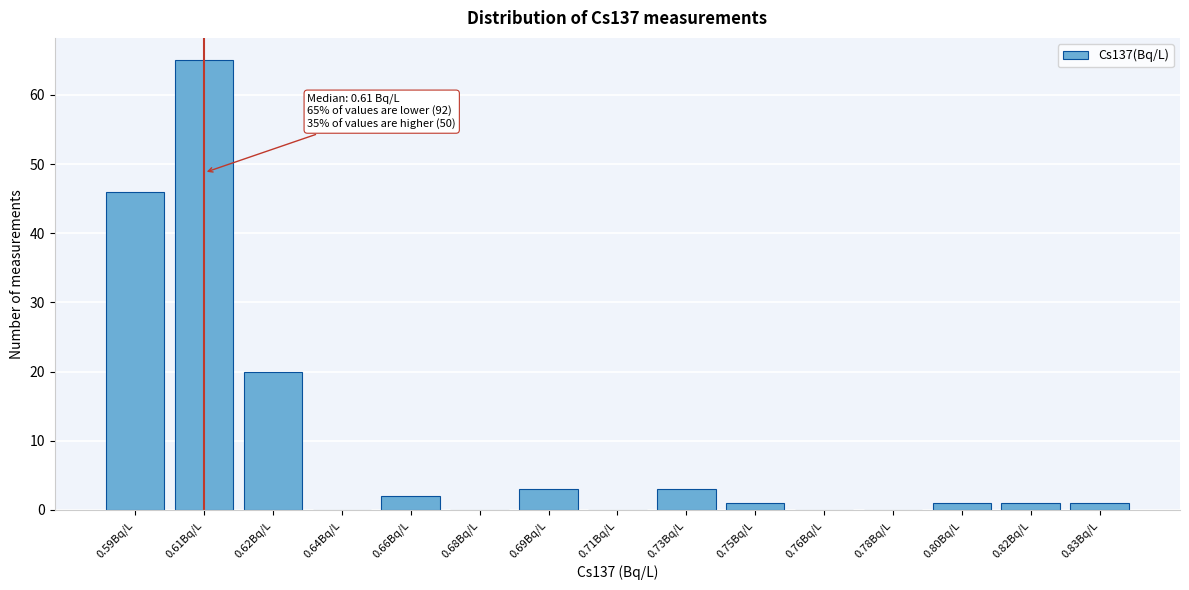

Reading left to right, extract all data points from this chart.

0.59Bq/L=46	0.61Bq/L=65	0.62Bq/L=20	0.64Bq/L=0	0.66Bq/L=2	0.68Bq/L=0	0.69Bq/L=3	0.71Bq/L=0	0.73Bq/L=3	0.75Bq/L=1	0.76Bq/L=0	0.78Bq/L=0	0.80Bq/L=1	0.82Bq/L=1	0.83Bq/L=1